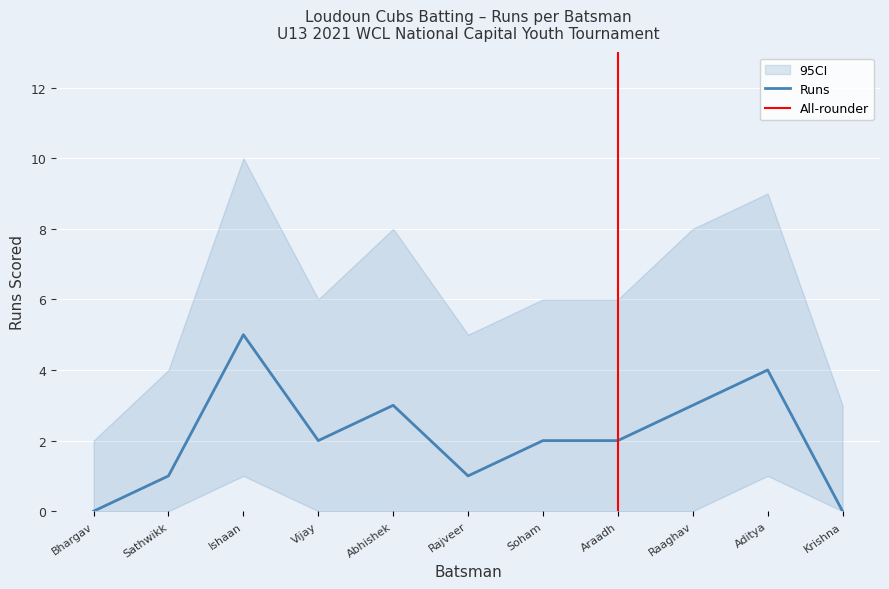

At which category is the sum across all series the highest?

Ishaan Vairagiwala